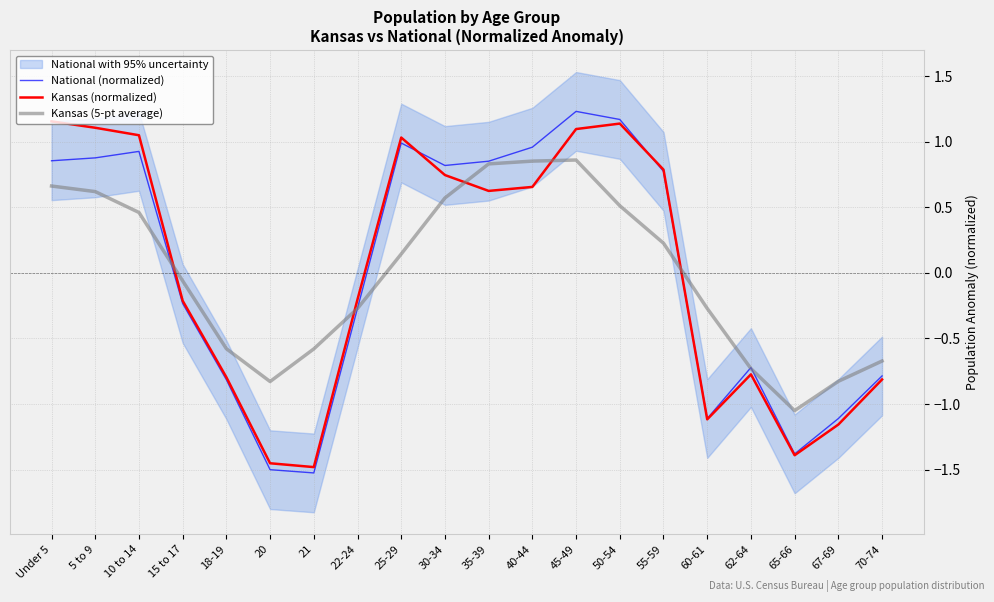

How many times do Kansas (5-pt average) and National (normalized) cross each other?

5